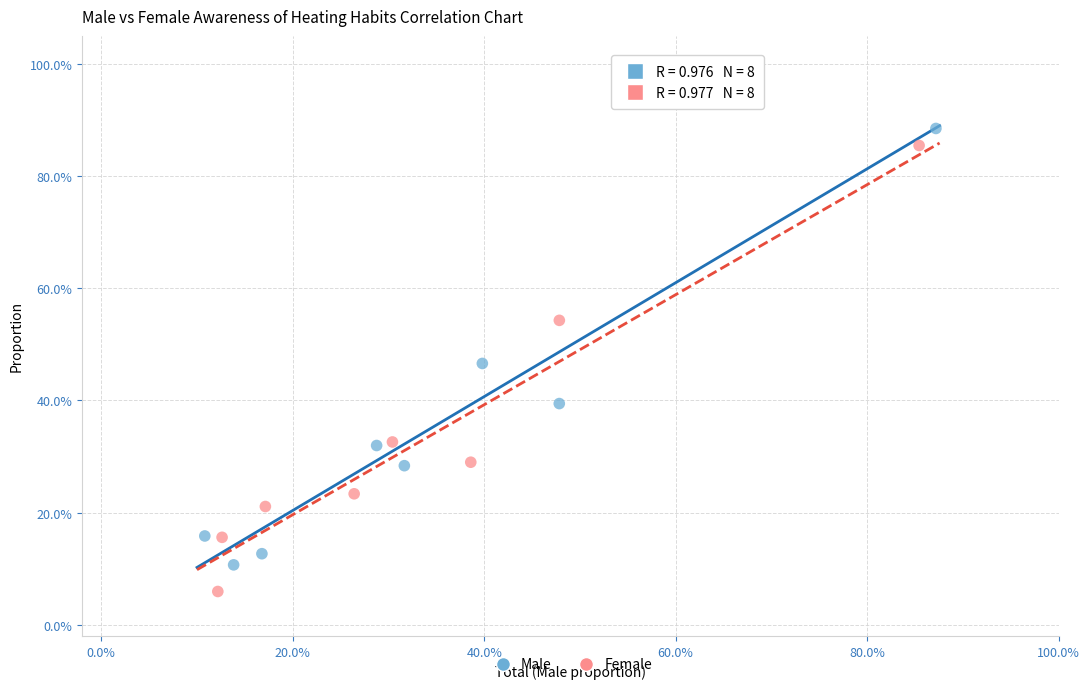

Which series contains the lowest Y value?

Female